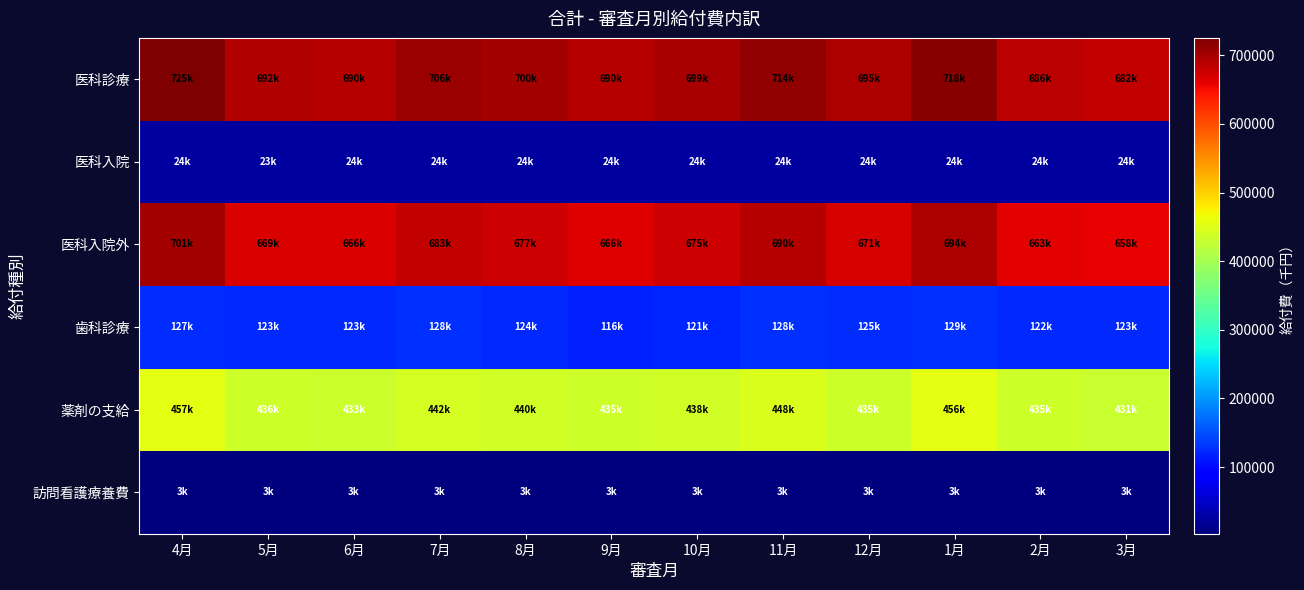

At which category does the chart reach its minimum across all series?

5月